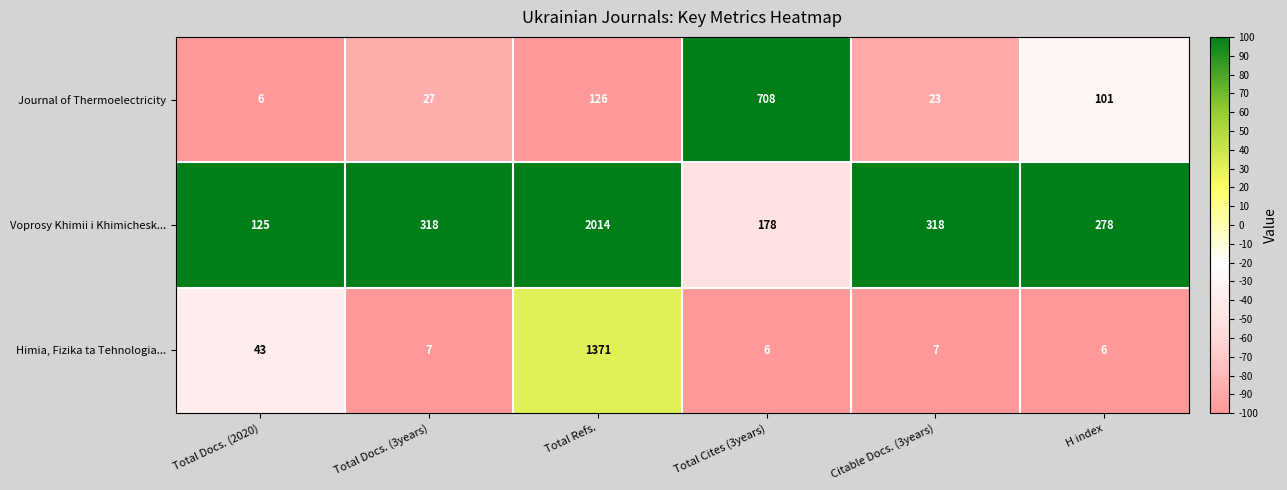

Rank the series at Total Cites (3years) from highest to lowest value.

Journal of Thermoelectricity, Voprosy Khimii i Khimichesk..., Himia, Fizika ta Tehnologia...